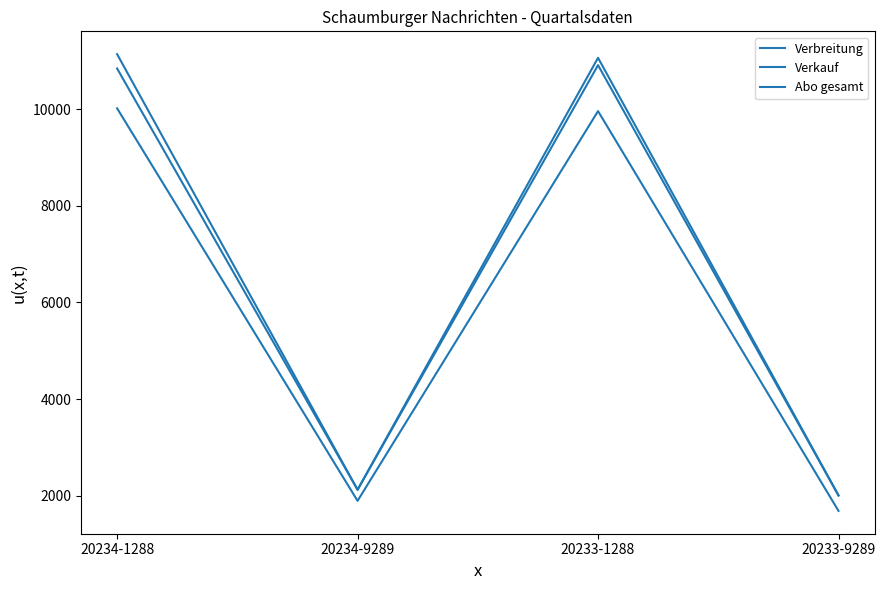

Does the chart display data point markers on the line(s)?

No